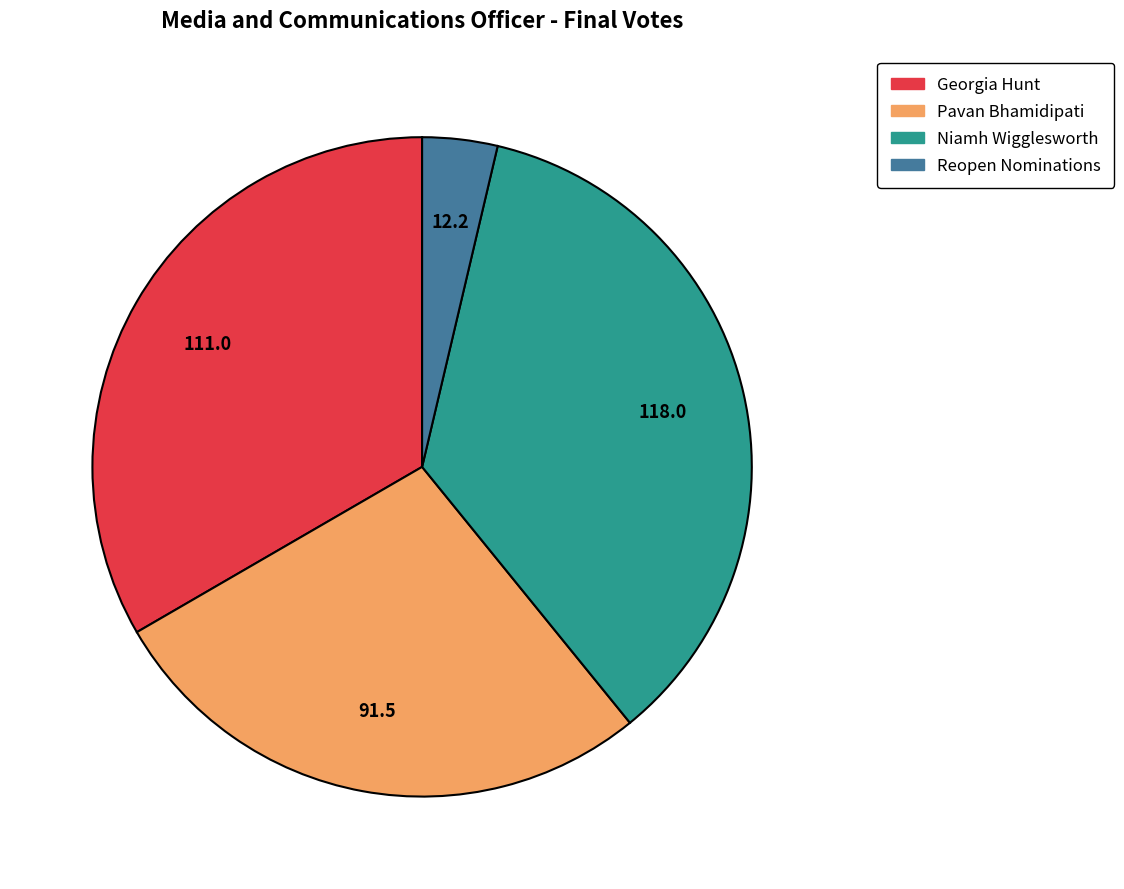

The Reopen Nominations slice represents 4% of the pie. True or false?

True